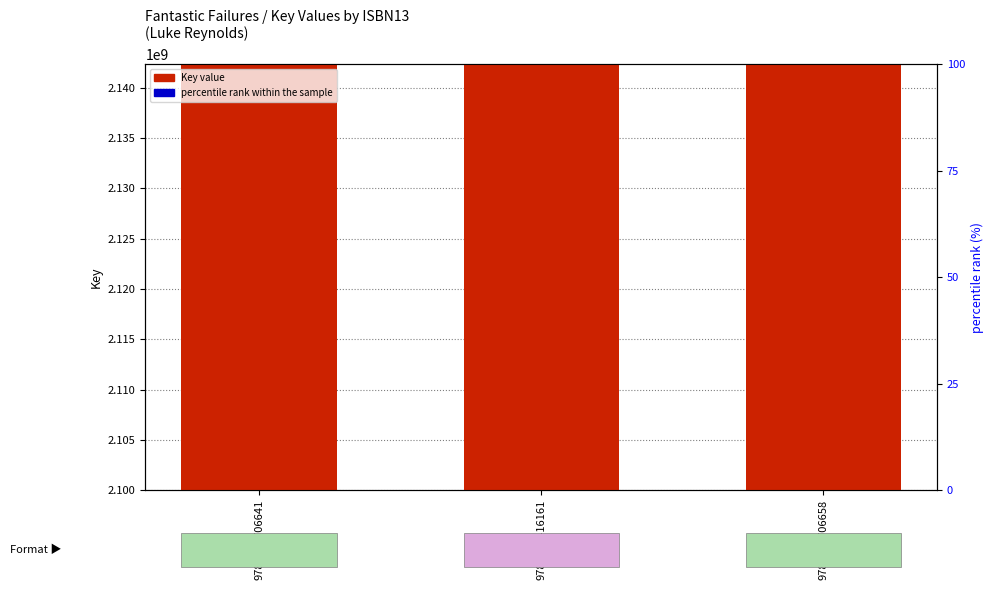

Is it true that Key value equals 908133567.3 at 9781534416161?

False